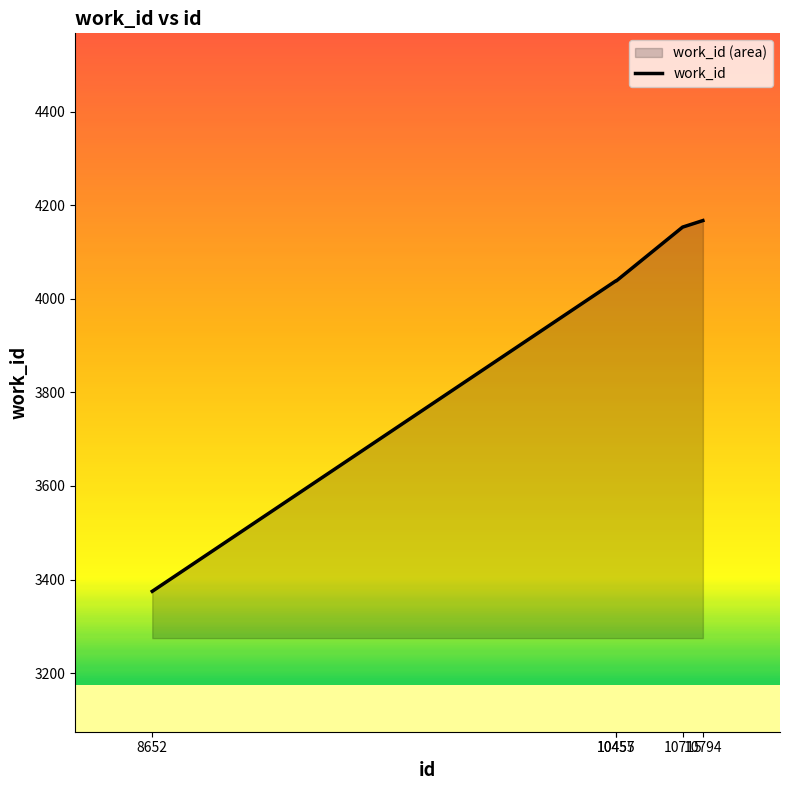

At which label does the data first exceed 4038?

10715